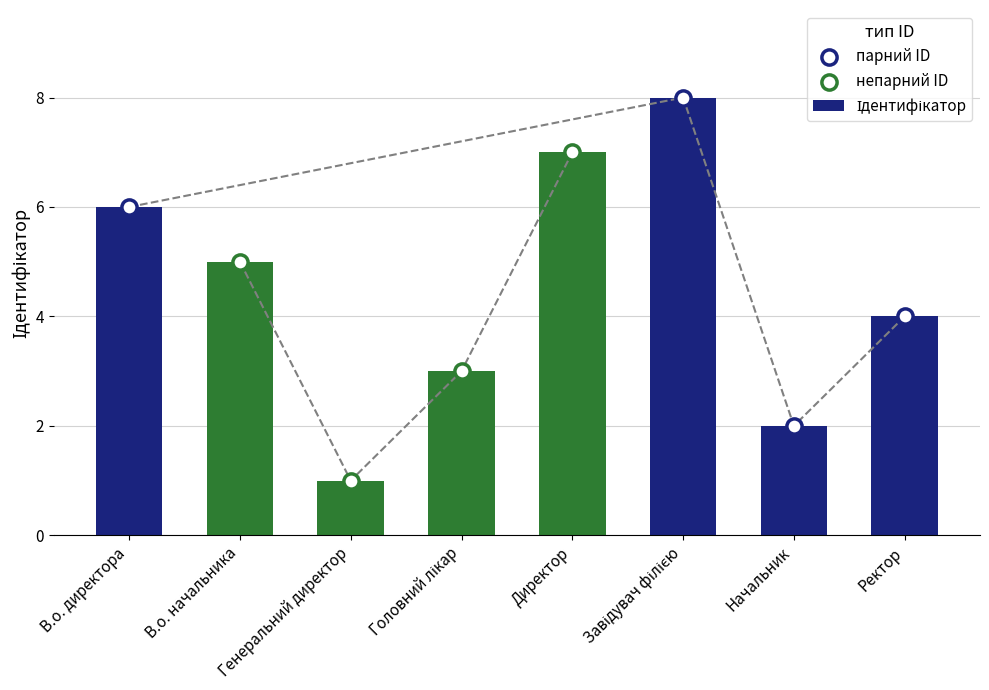

Which has a higher value, Генеральний директор or Ректор?

Ректор